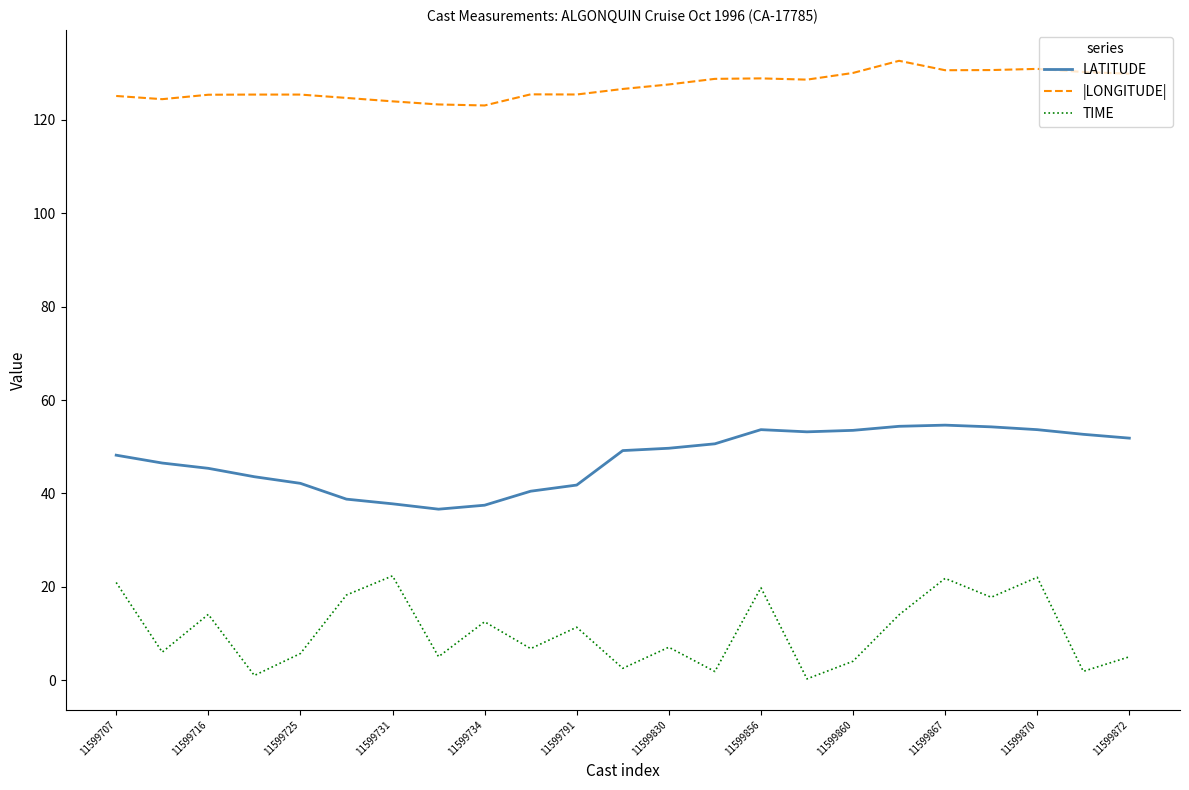

Which series has the largest total across all categories?

|LONGITUDE|